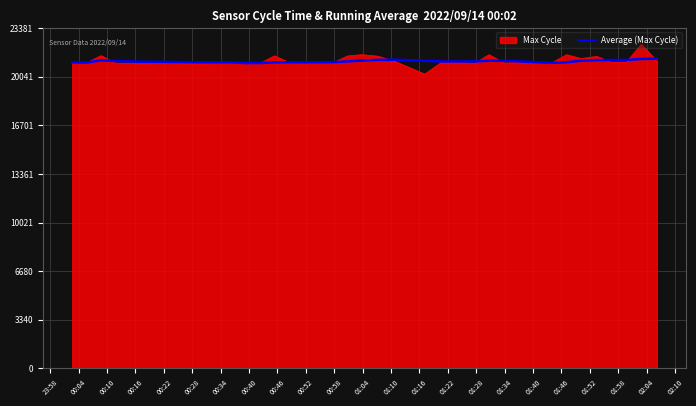

Rank the series by their maximum value, from lowest to highest.

Average (Max Cycle), Max Cycle